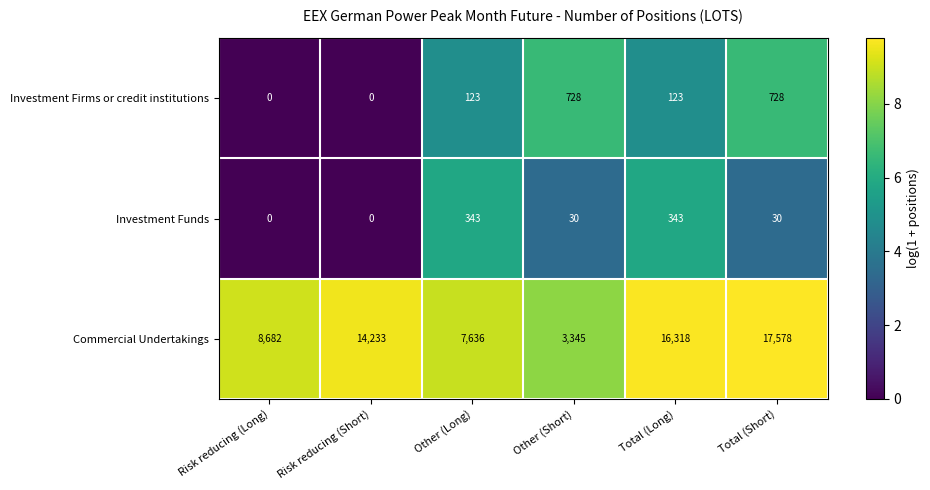

What is the maximum value shown in the chart?

17578